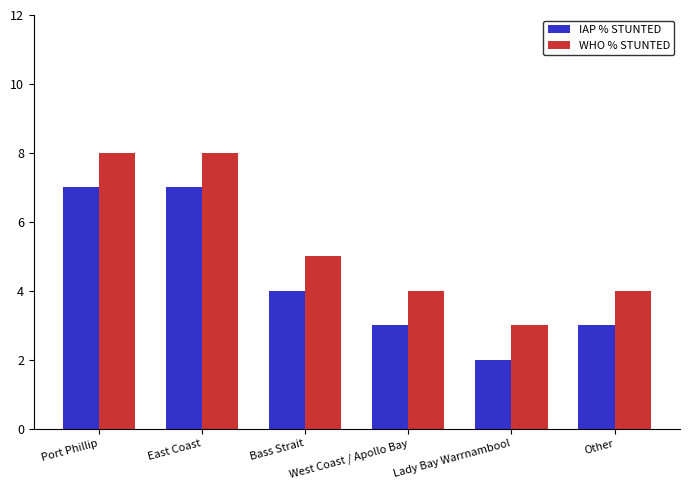

How many bars are there in each group?

2